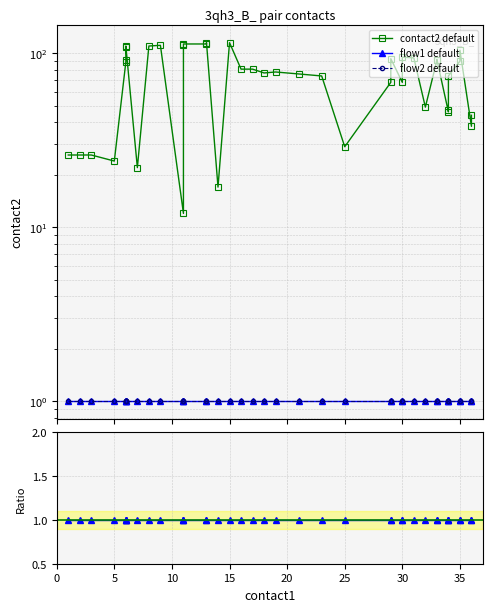

What is the lowest value of the flow1 default series?

1